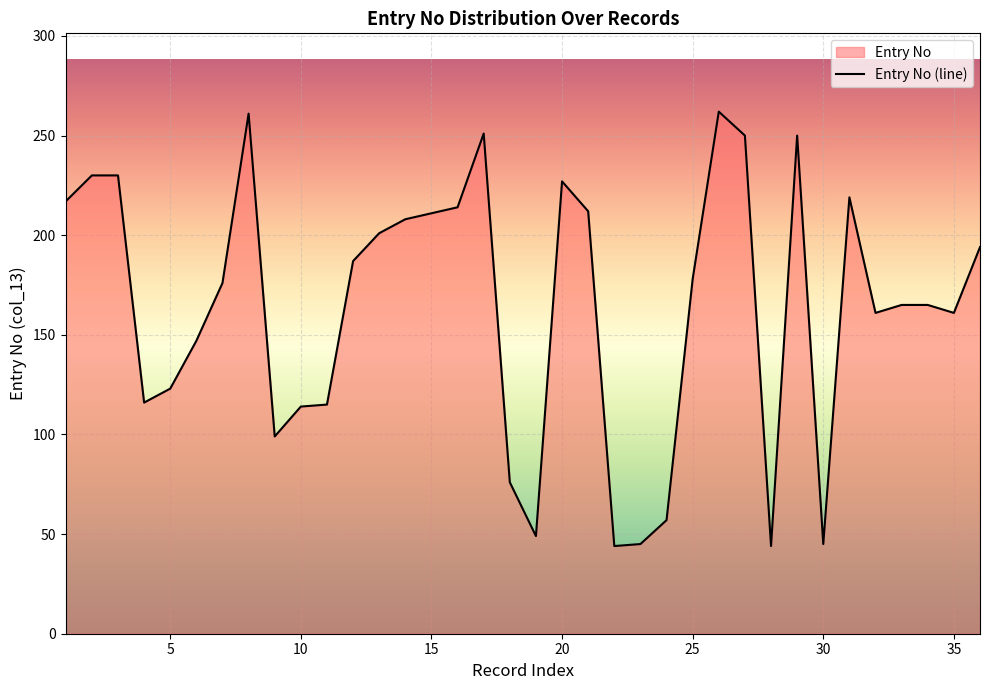

What is the maximum value shown in the chart?

262